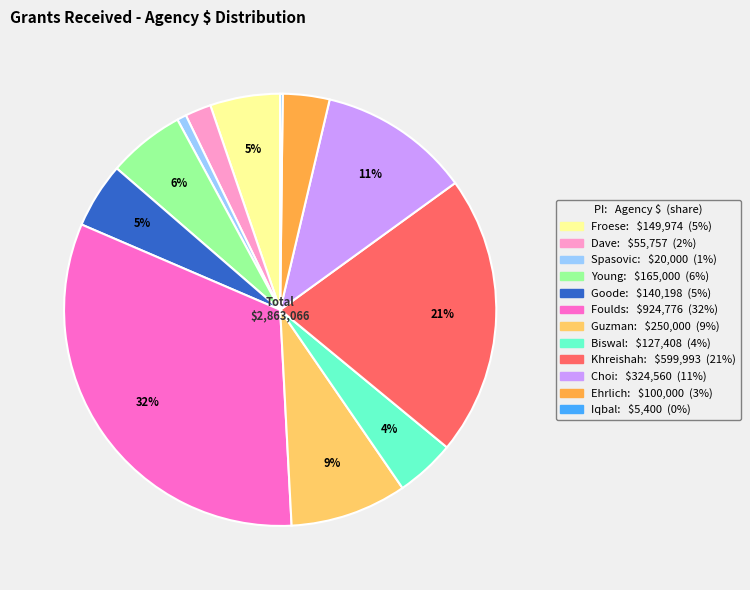

Is there any slice that represents more than half of the pie?

No